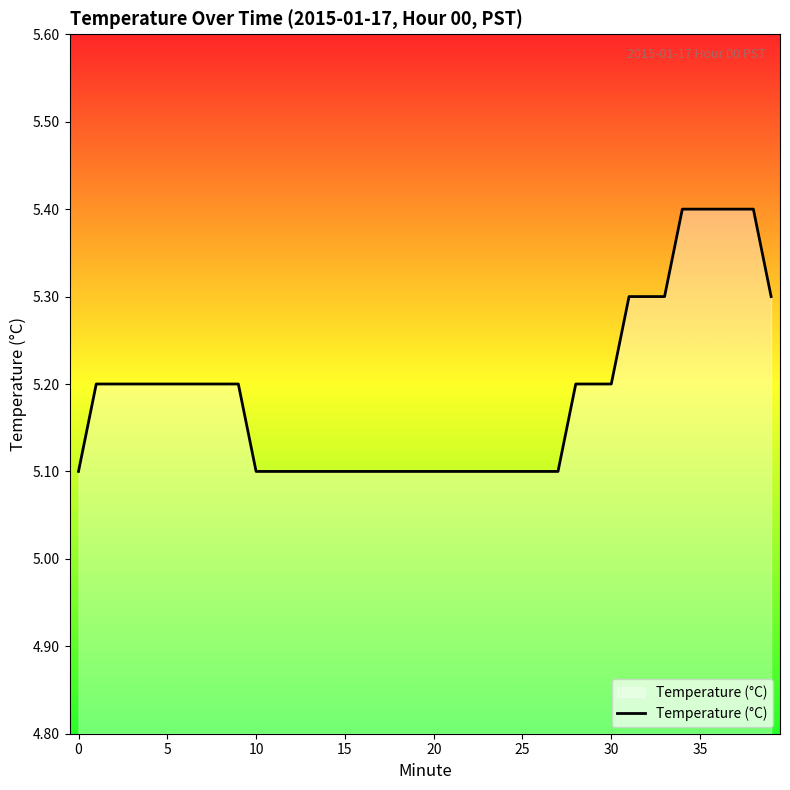

What is the smallest value displayed?

5.1